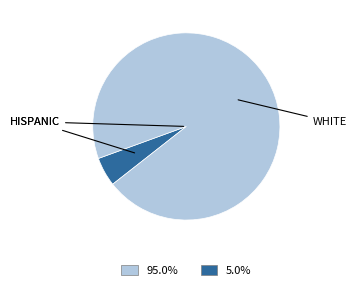

Is there any slice that represents more than half of the pie?

Yes